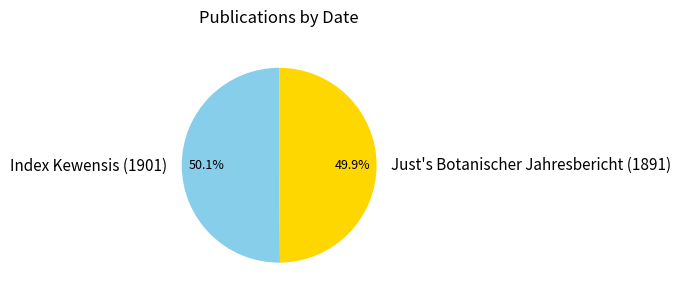

To the nearest percent, what portion does Index Kewensis (1901) represent?

50%